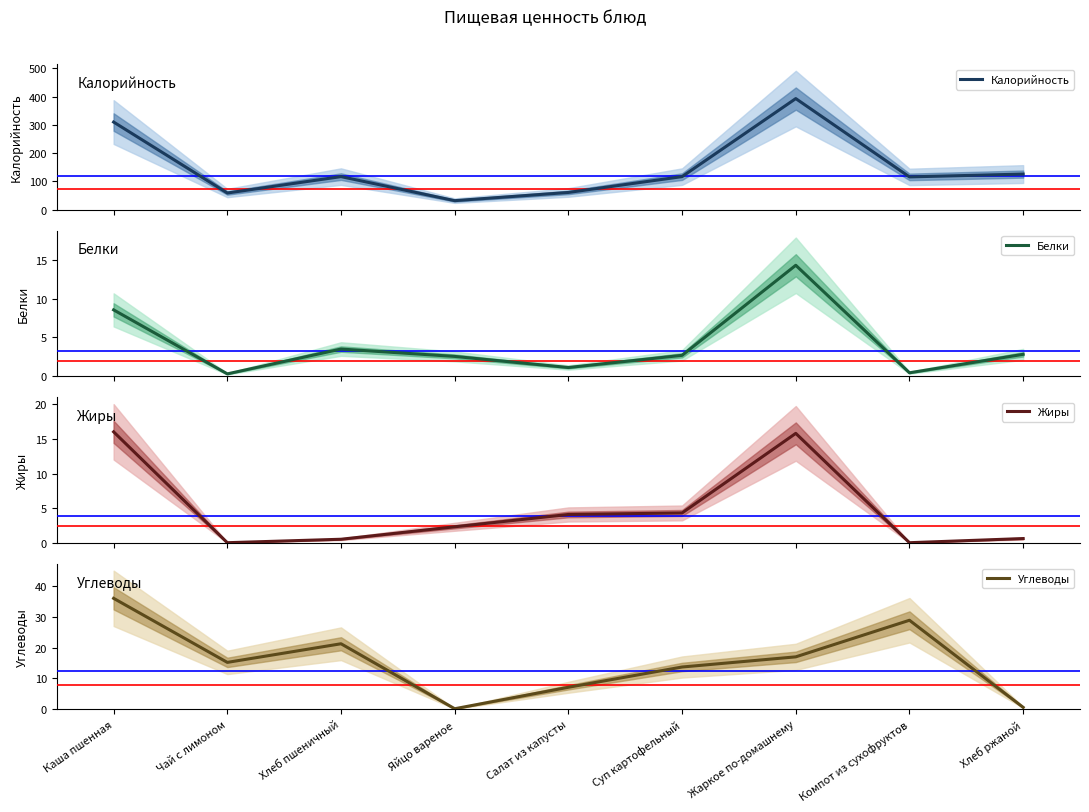

How many positive values does the Жиры series have?

7